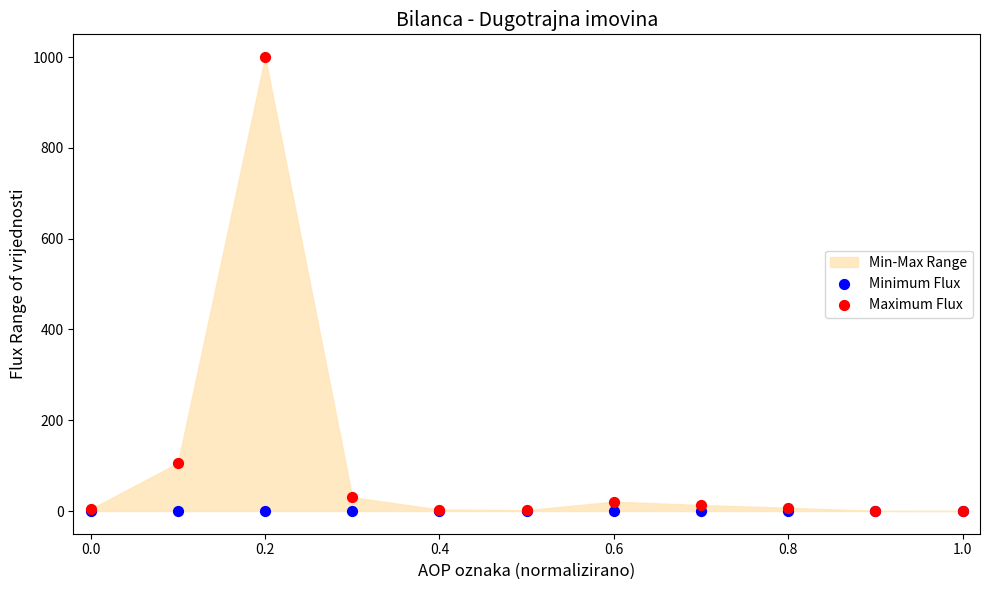

In the Maximum Flux series, what Y value is closest to 500?

105.7